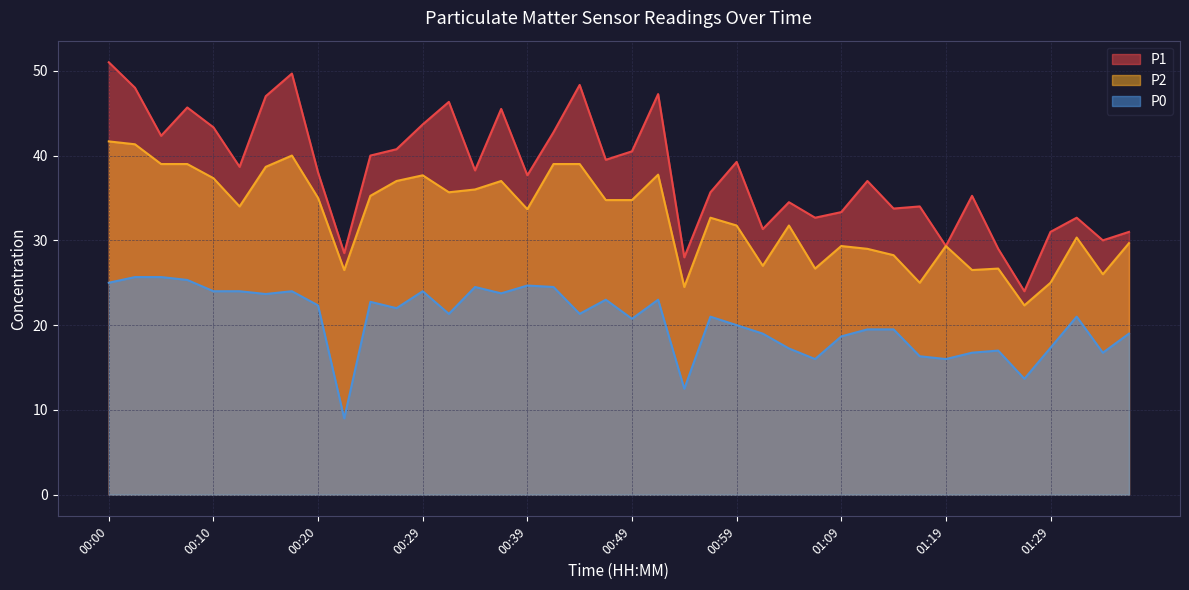

Which category has the highest value in the P2 series?

00:00